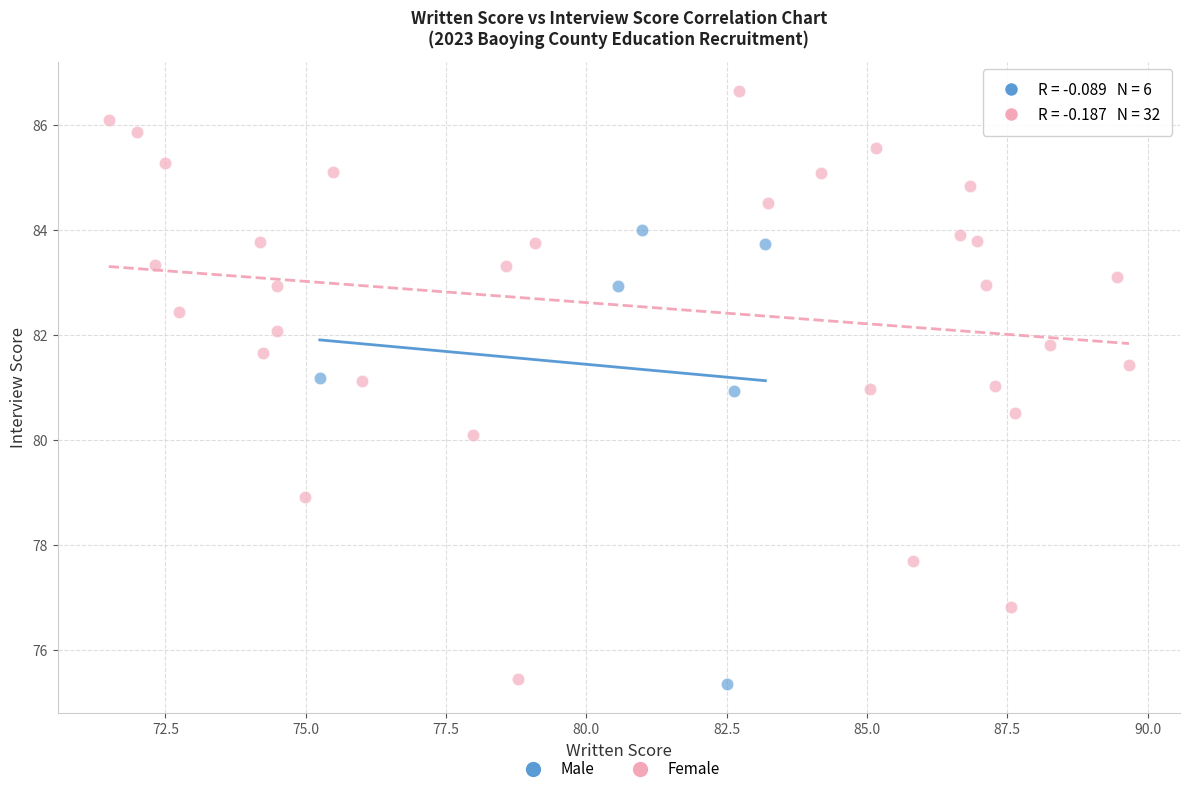

Which series contains the lowest Y value?

Male